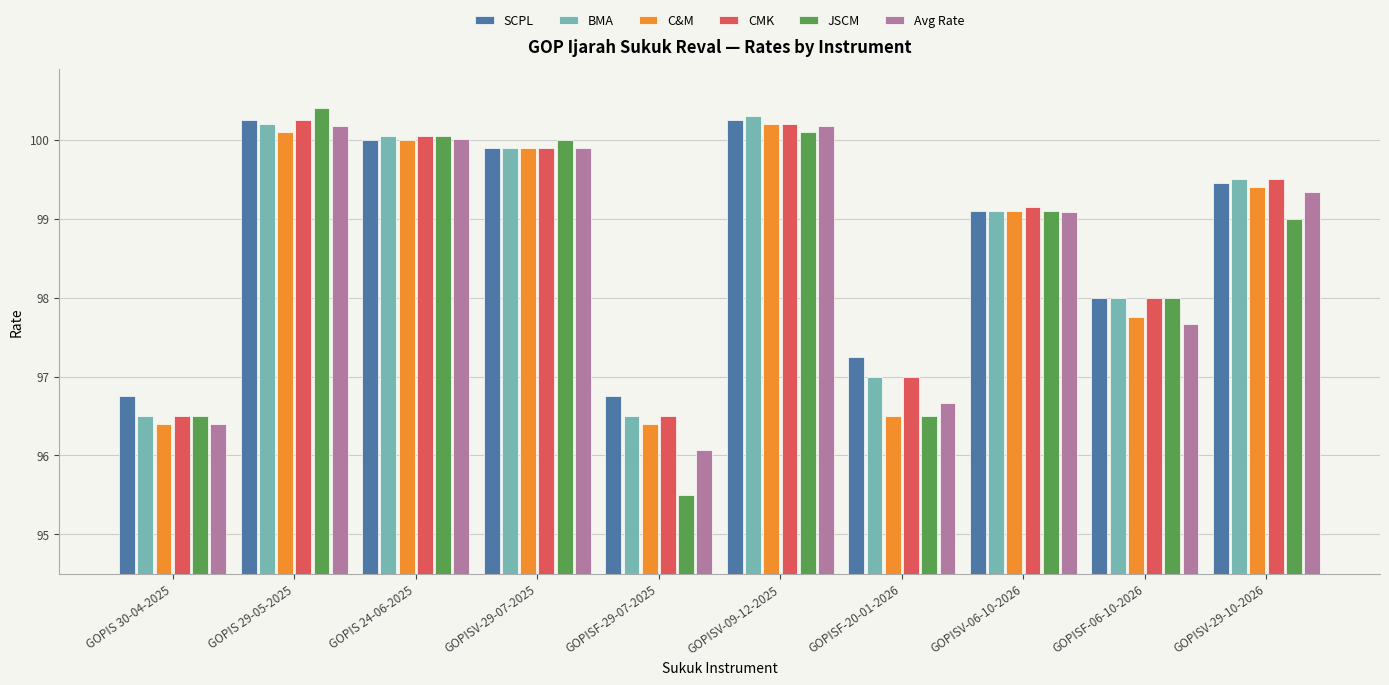

Is the value of JSCM at GOPIS 29-05-2025 greater than the value of Avg Rate at GOPISV-09-12-2025?

Yes